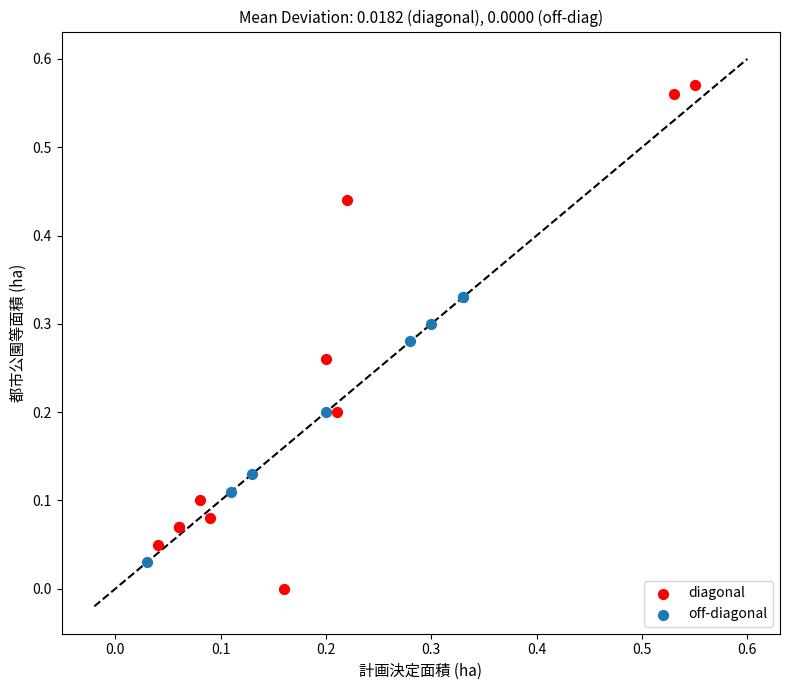

Which series contains the highest Y value?

diagonal